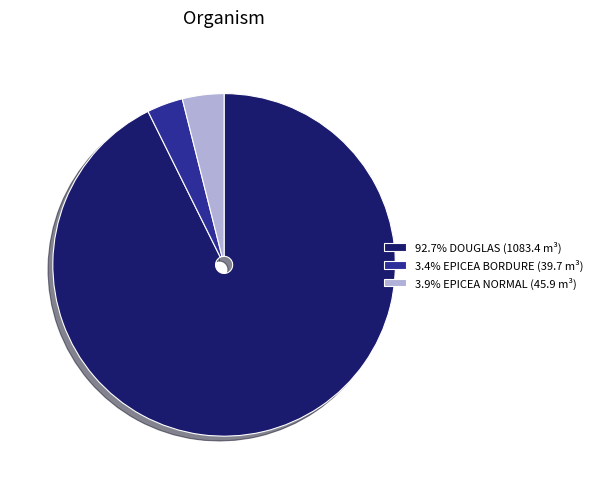

Does any single category account for the majority?

Yes